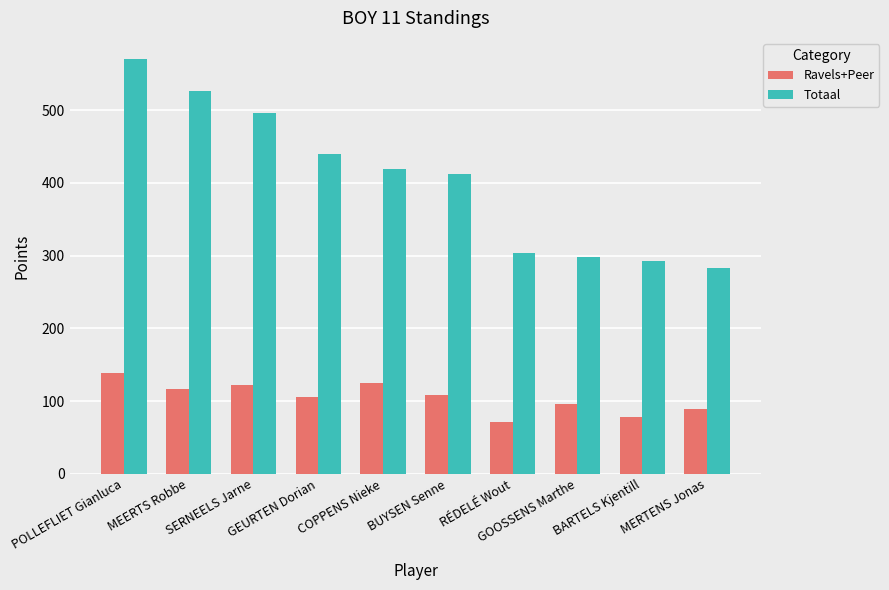

List the series in order of their overall mean, lowest first.

Ravels+Peer, Totaal